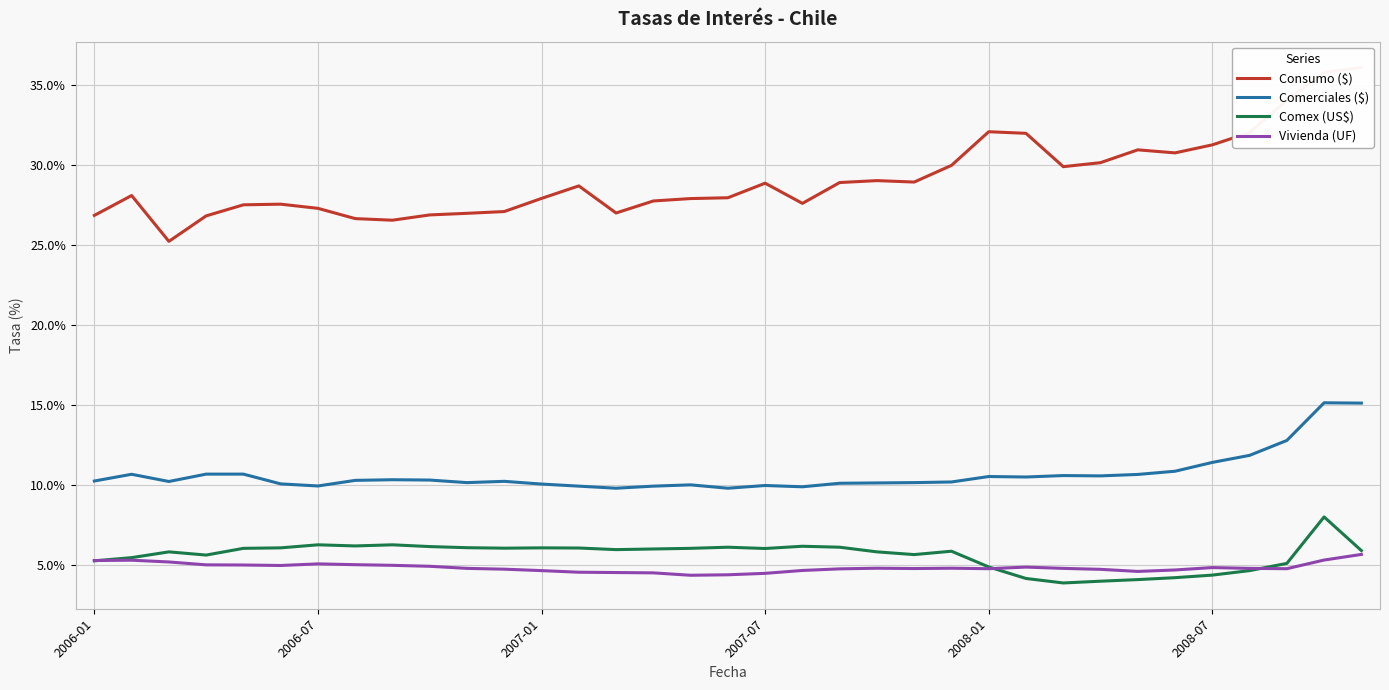

What is the greatest value displayed?

36.1